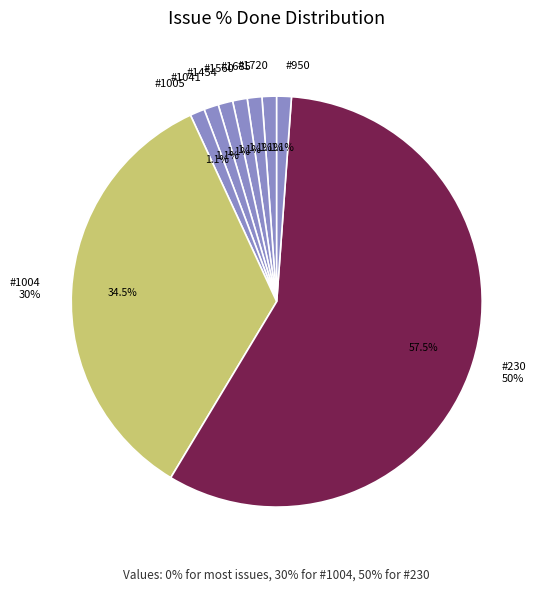

What is the smallest slice in the pie chart?

1720